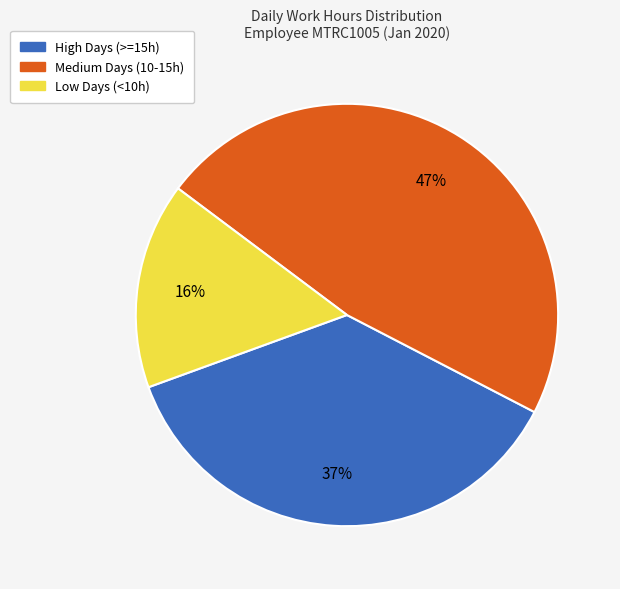

Does any single category account for the majority?

No